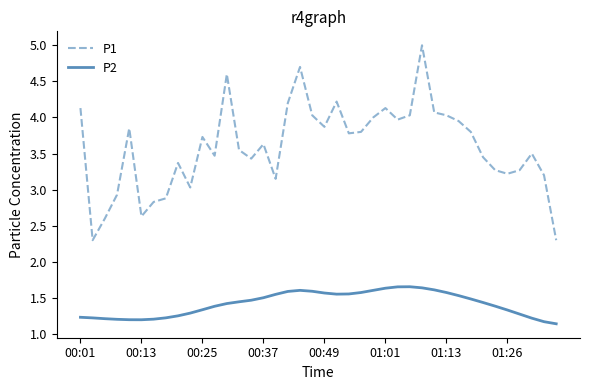

What is the minimum value shown in the chart?

1.1